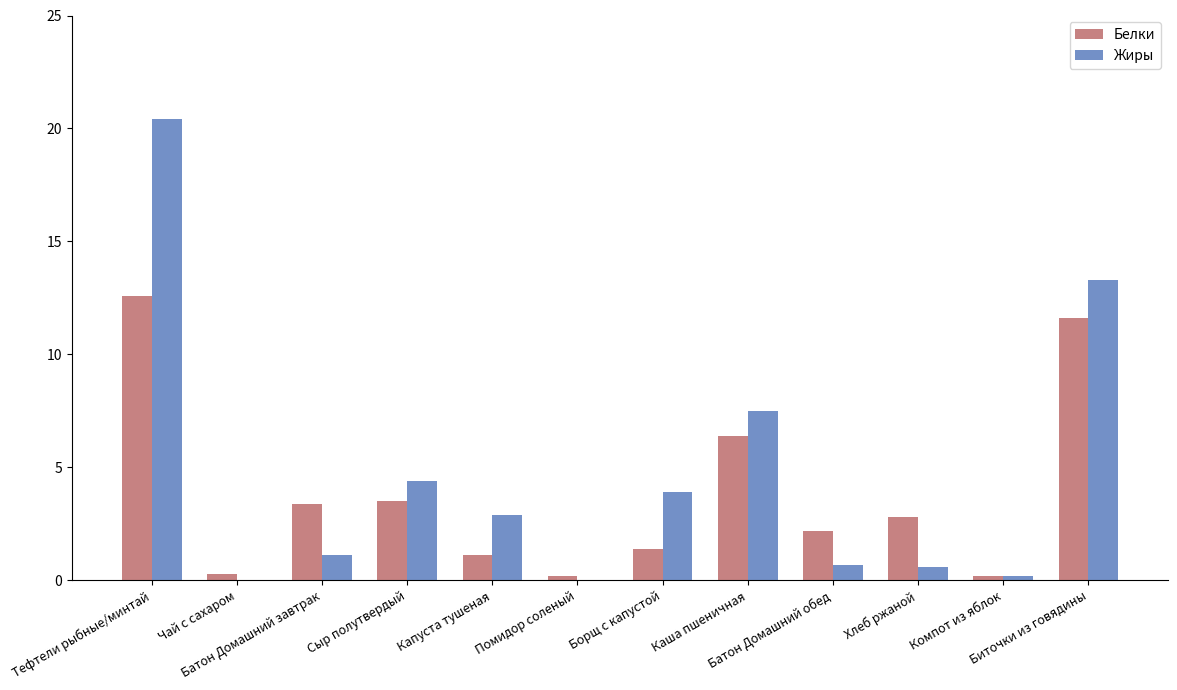

What is the maximum value for Белки?

12.6